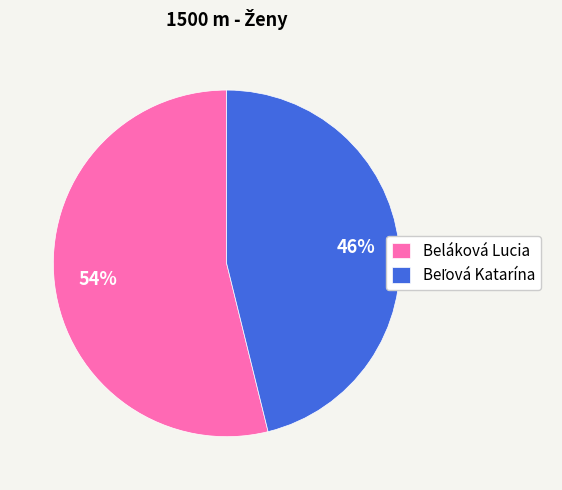

How many segments does this pie chart have?

2